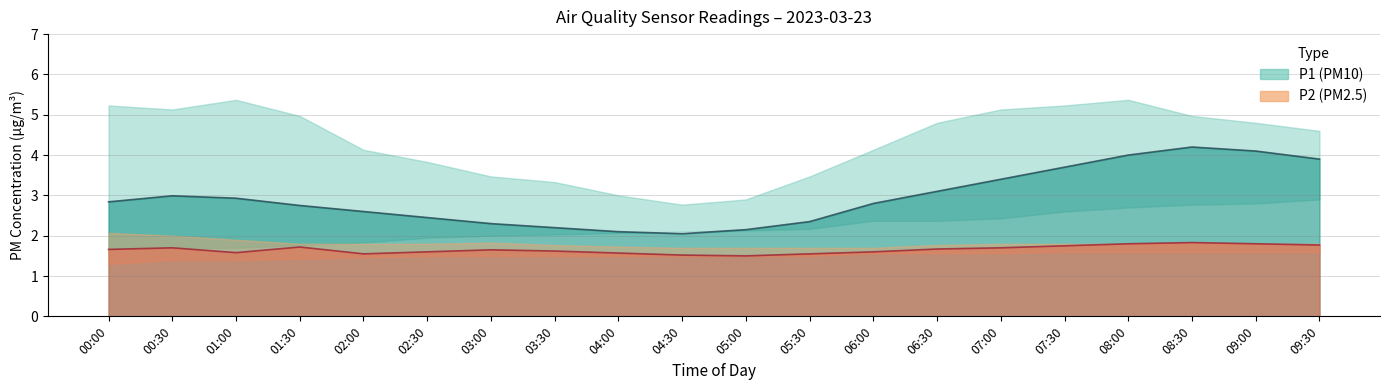

What is the highest value of the P2 series?

1.8